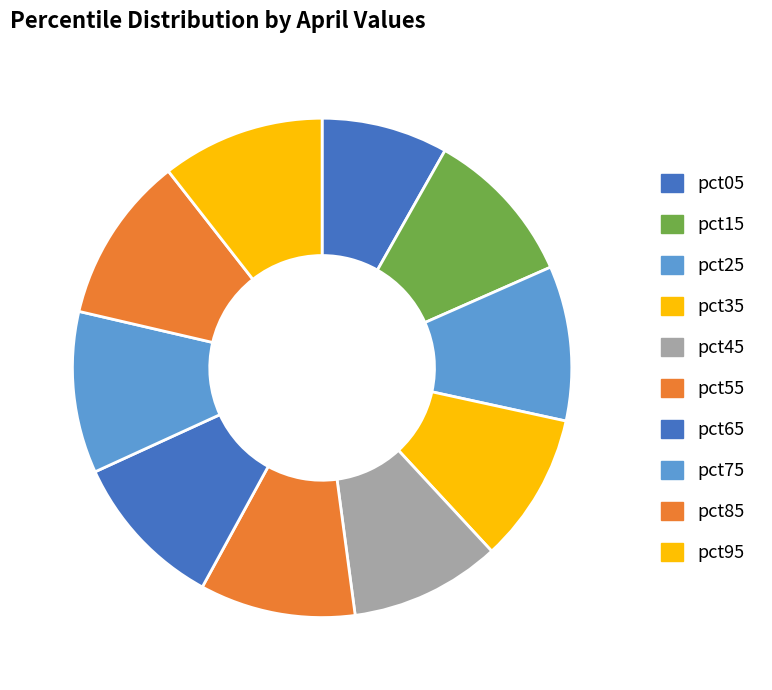

How many slices are in this pie chart?

10